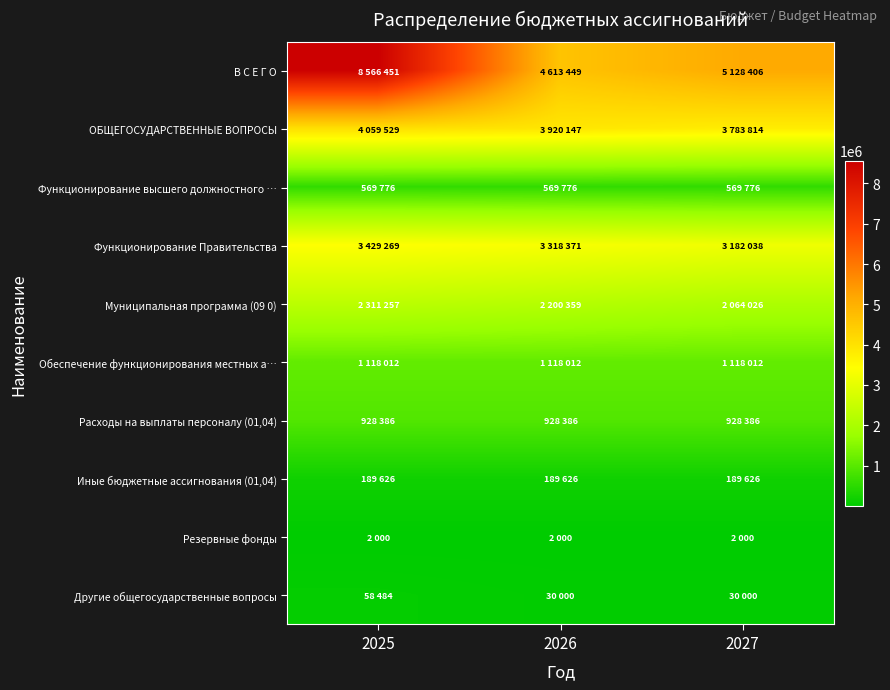

At how many categories does at least one series exceed 430104?

3